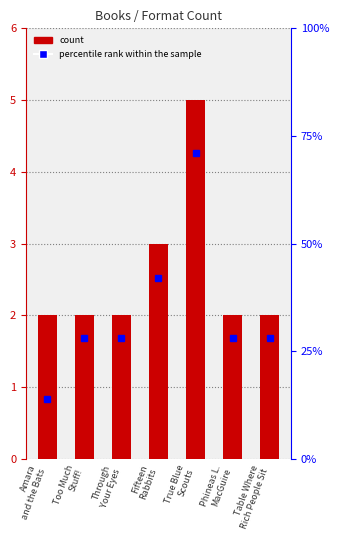

At how many categories does at least one series exceed 18?

6